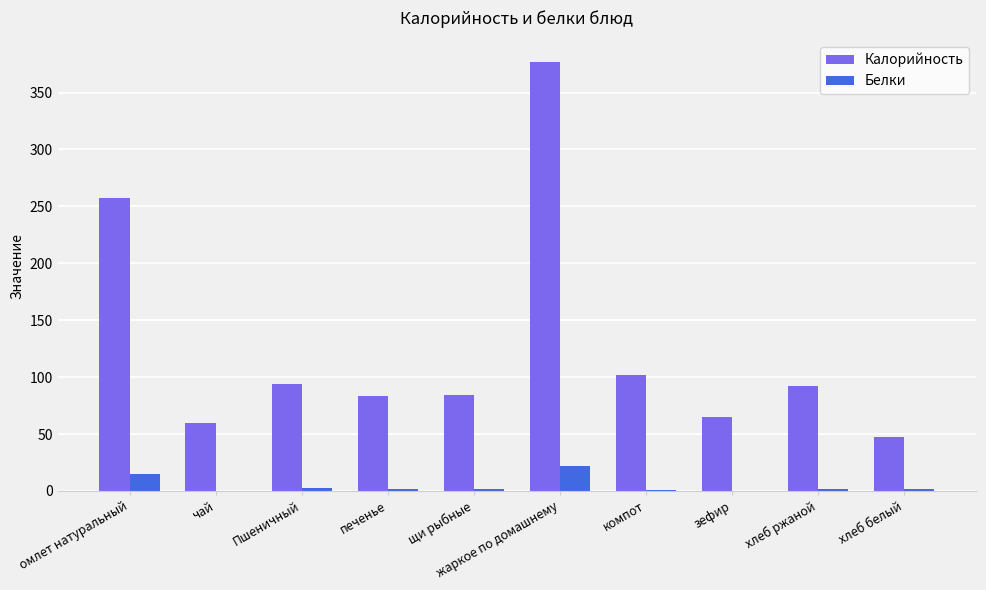

At which category is the sum across all series the highest?

жаркое по домашнему